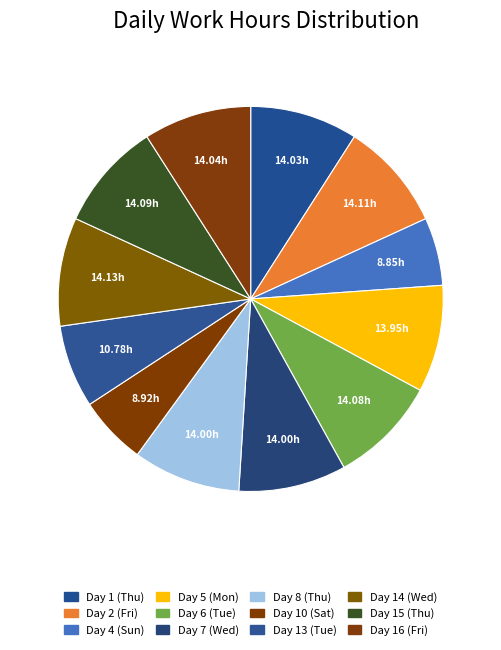

The Day 16 (Fri) slice represents 18% of the pie. True or false?

False